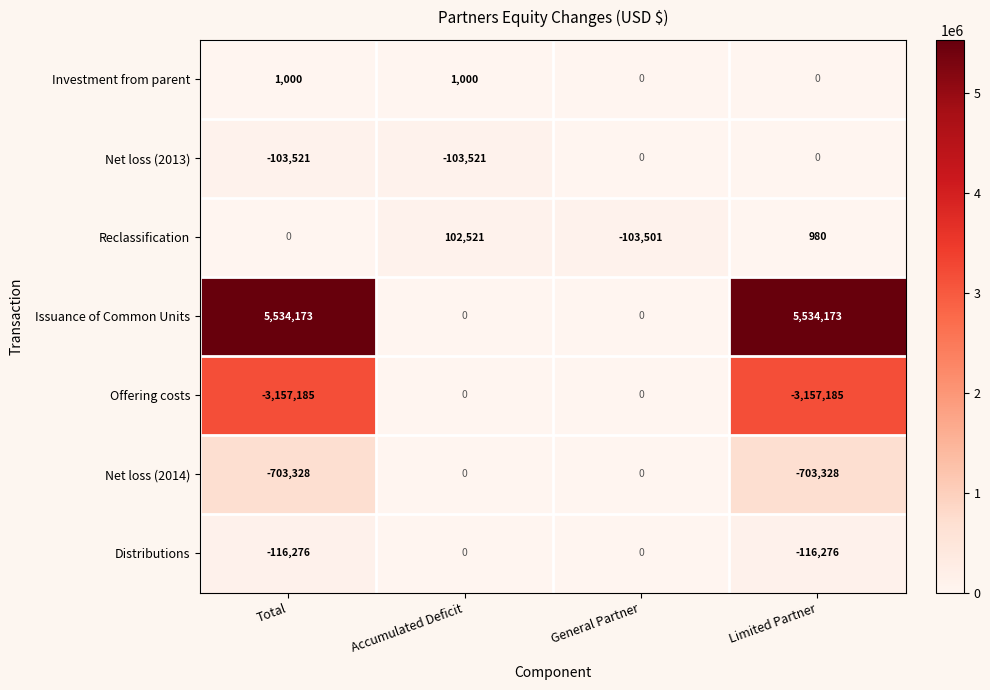

At which category is the sum across all series the highest?

Limited Partner